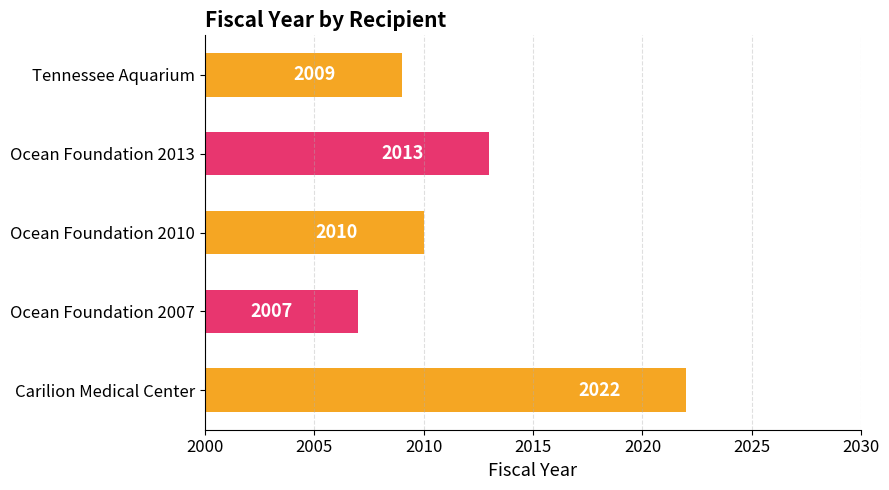

What is the change in value from Carilion Medical Center to Ocean Foundation 2010?

-12